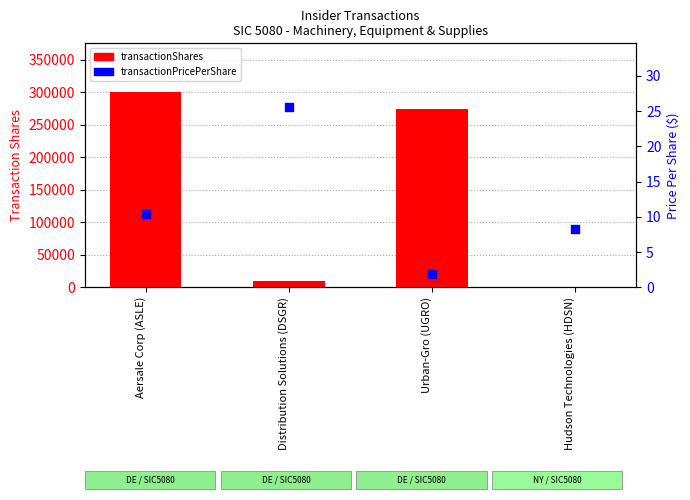

Which series has the widest spread of Y values?

transactionShares